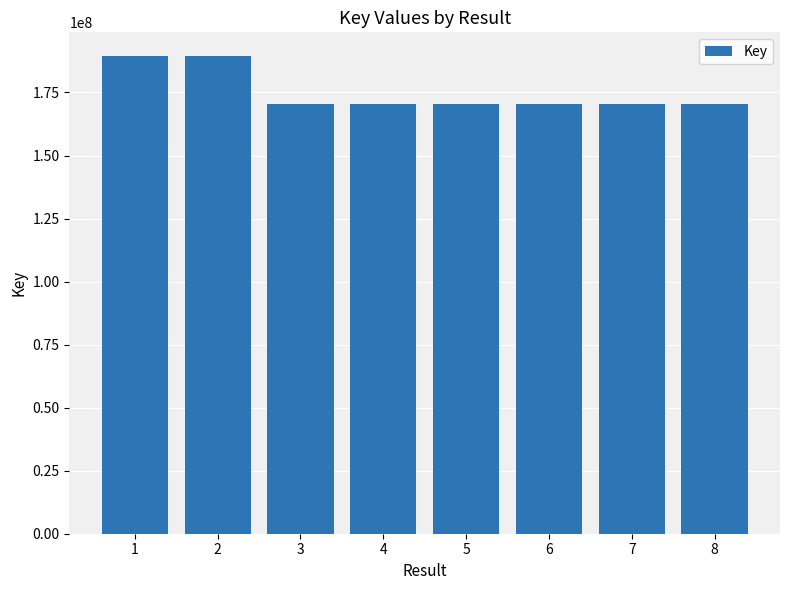

At which label does the data first exceed 170286571?

1